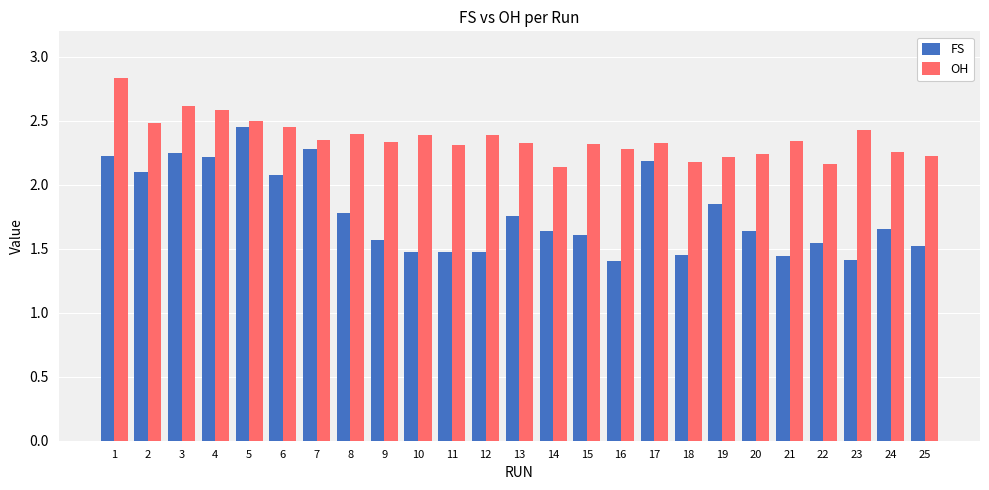

What is the difference between the highest and lowest values at 6?

0.4